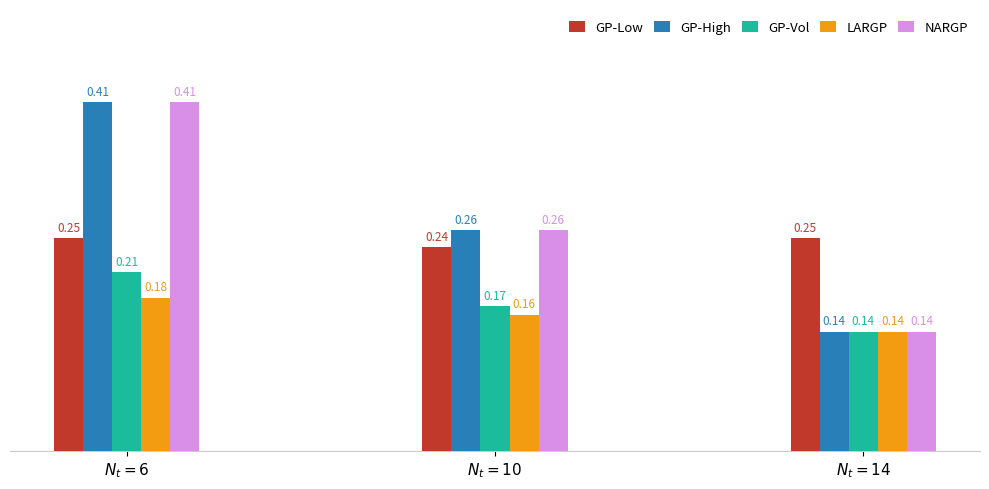

What is the sum of all LARGP values?

0.5